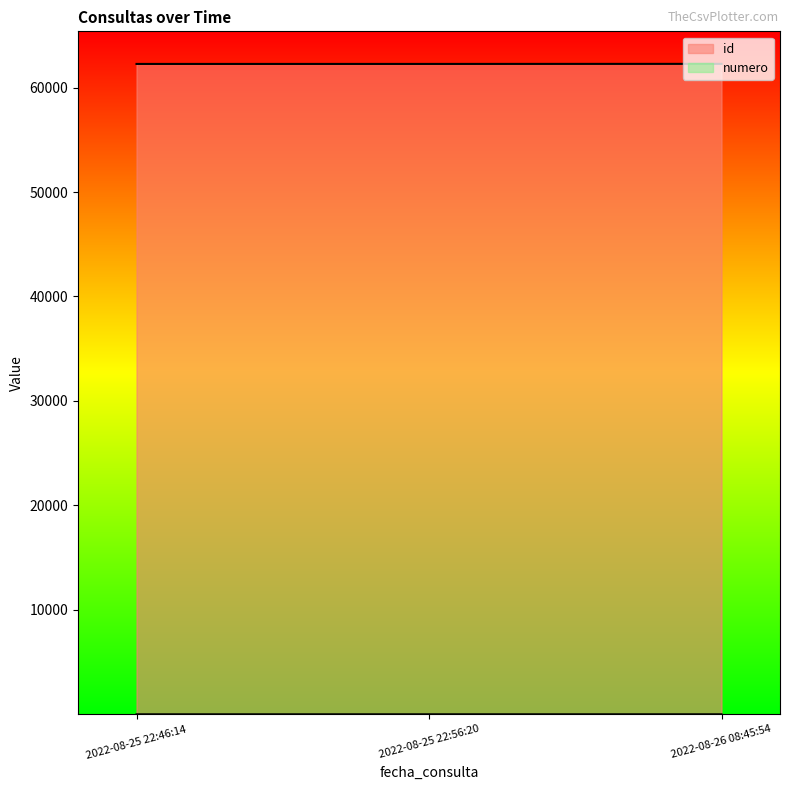

What are all the series names shown in the legend?

id, numero